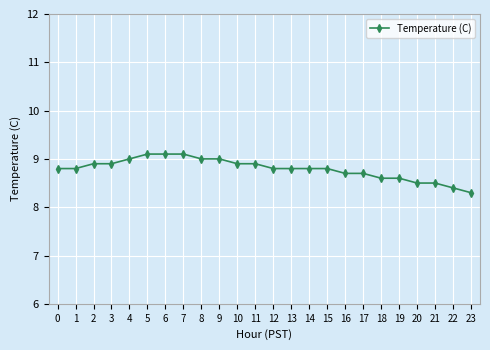

What is the ratio of the value at 19 to the value at 10?

1.0